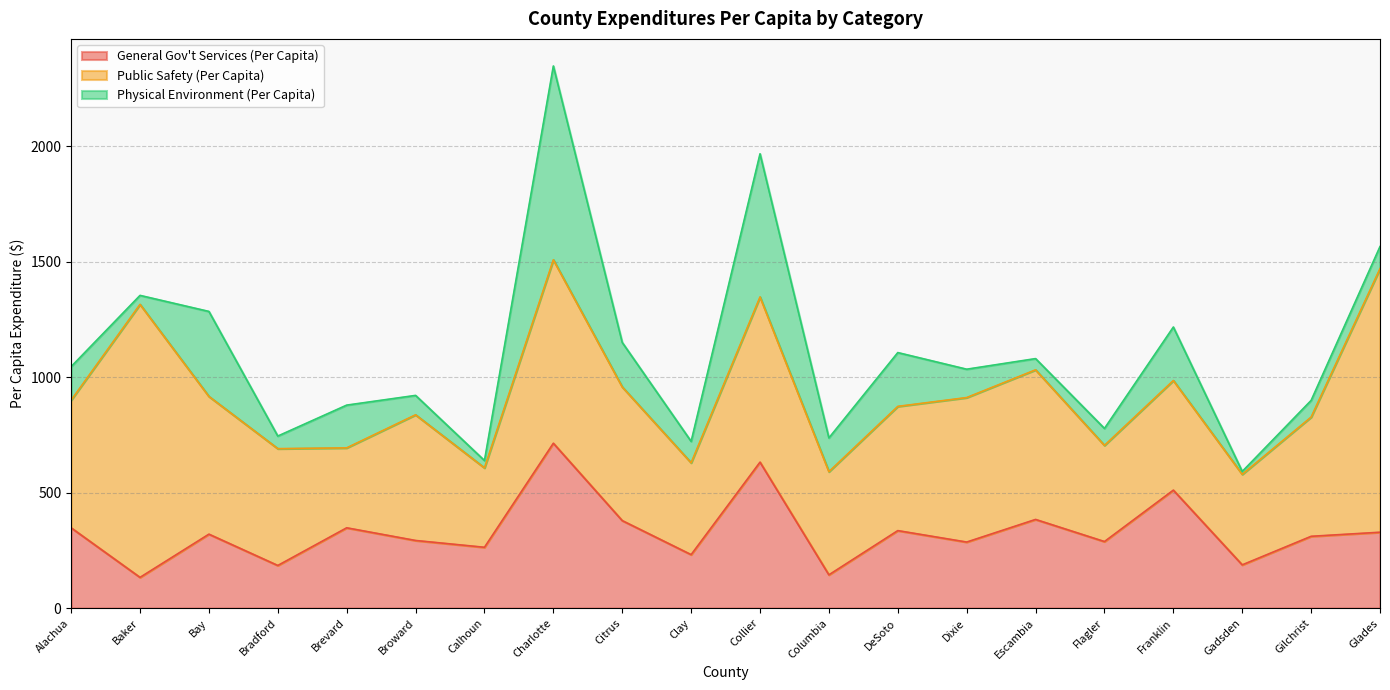

Which series ends up on top after the final intersection of General Gov't Services (Per Capita) and Public Safety (Per Capita)?

Public Safety (Per Capita)